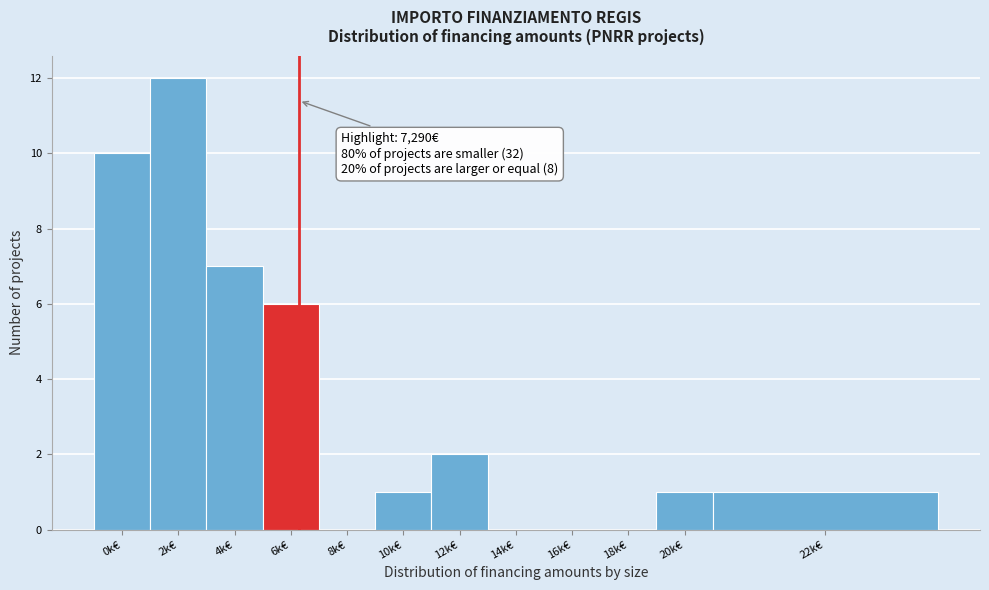

Reading right to left, list all the values displayed in this chart.

22k€=1	20k€=1	18k€=0	16k€=0	14k€=0	12k€=2	10k€=1	8k€=0	6k€=6	4k€=7	2k€=12	0k€=10